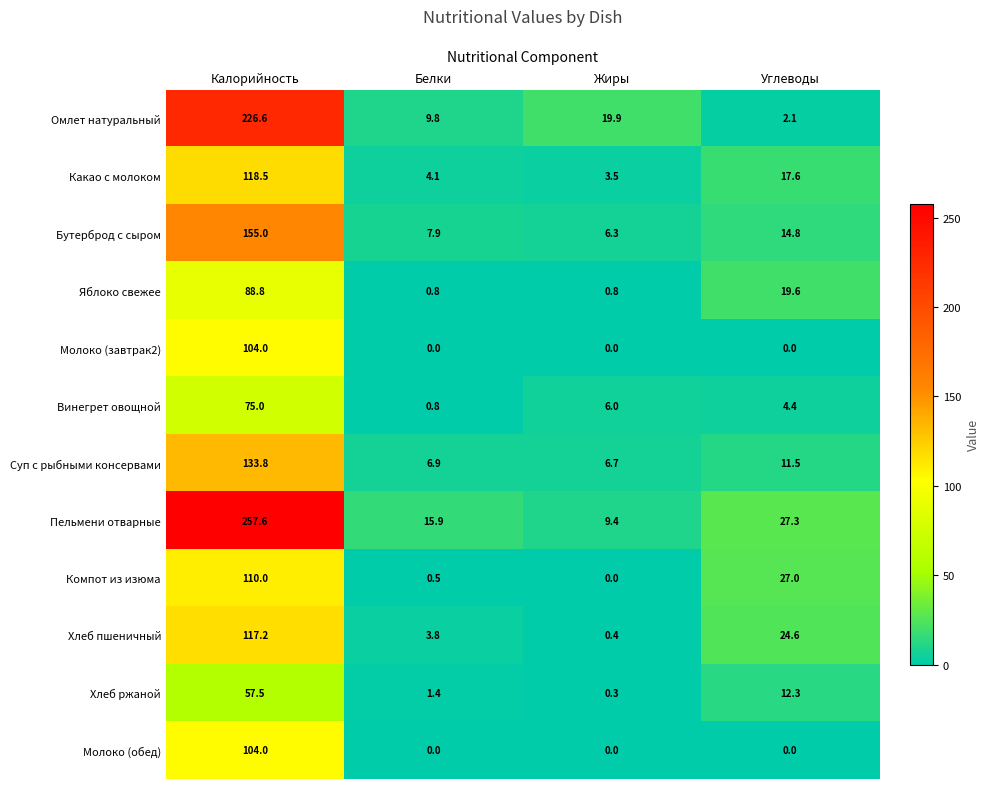

What is the difference between the highest and lowest values at Жиры?

19.9